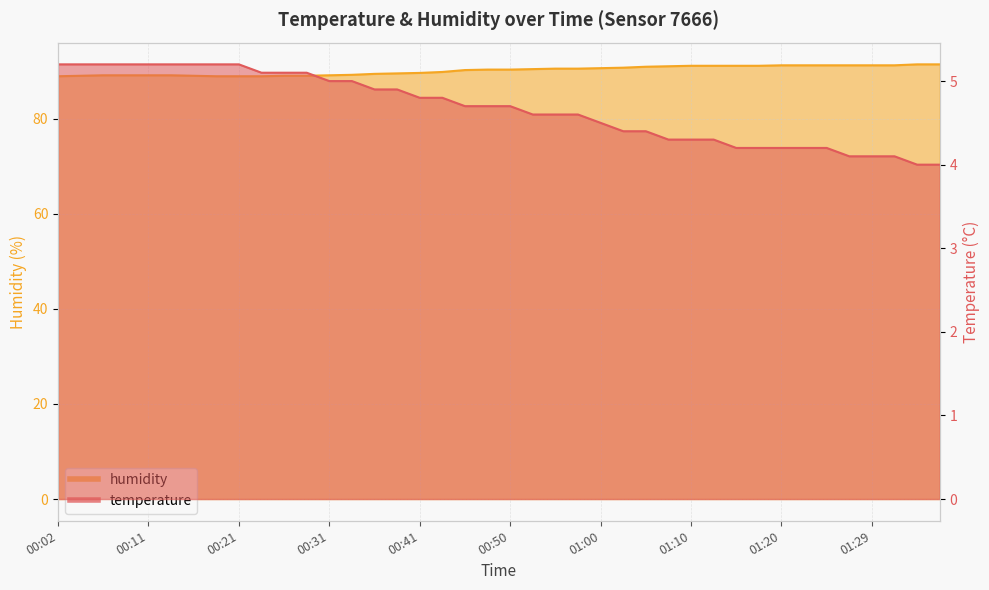

What position from the left is 00:28?

12